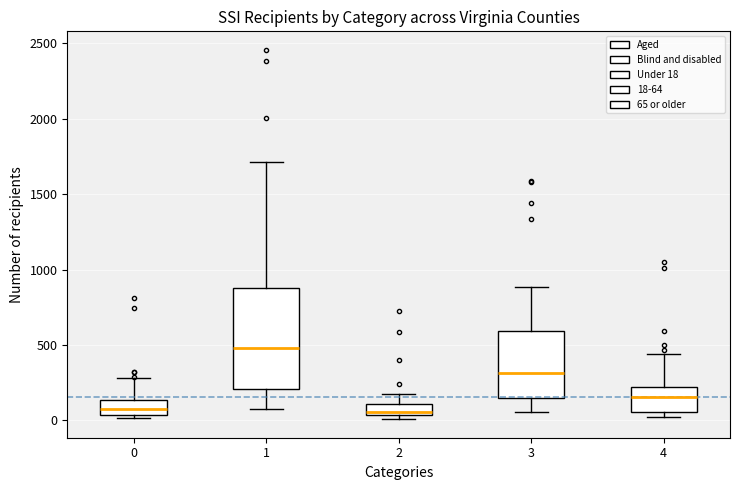

Which box is the tallest, from its lower edge to its upper edge?

1